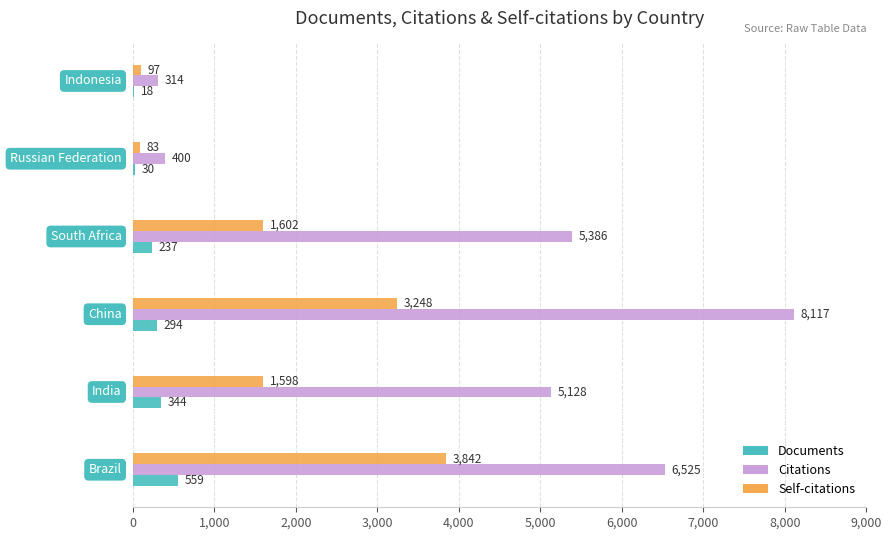

Which series has the largest total across all categories?

Citations